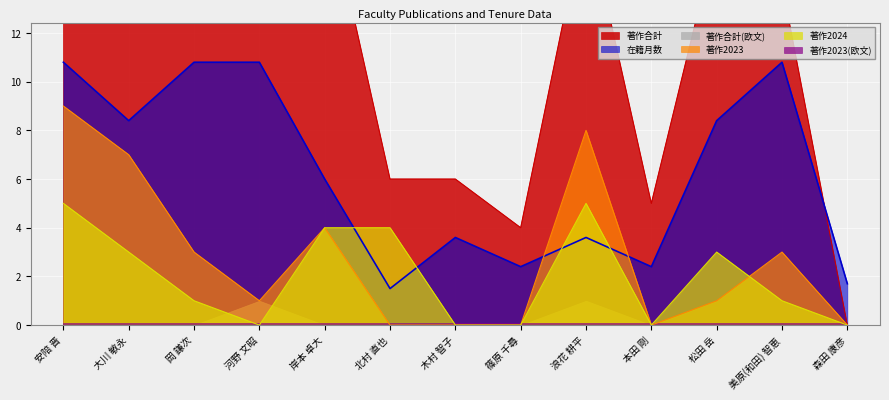

Which series has the widest spread of values?

著作合計